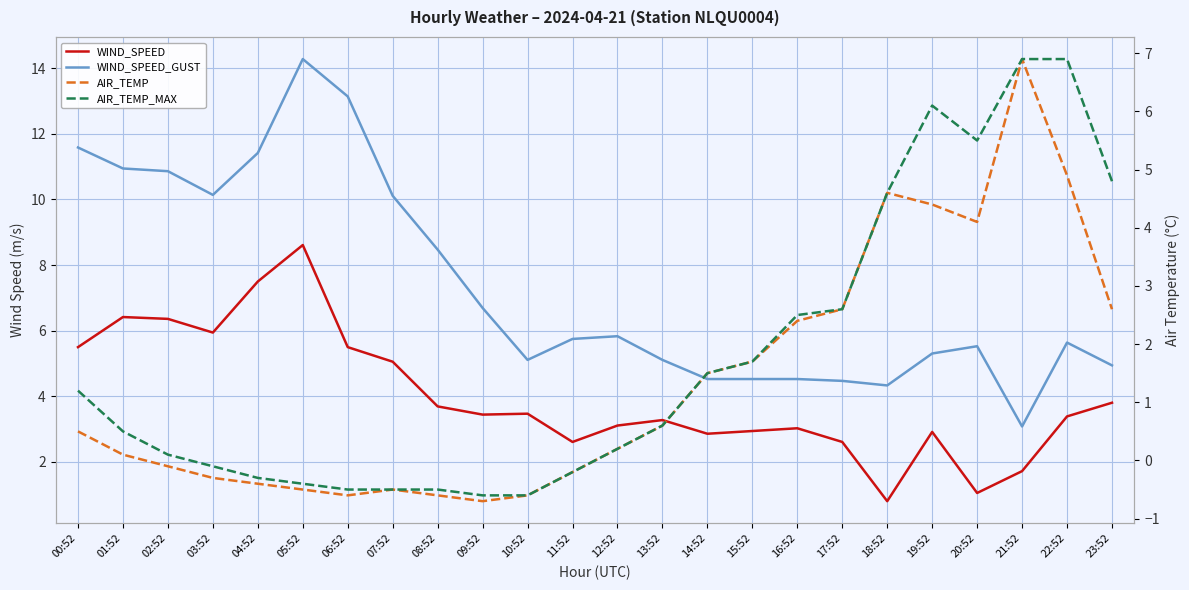

How many times do WIND_SPEED and AIR_TEMP_MAX cross each other?

1